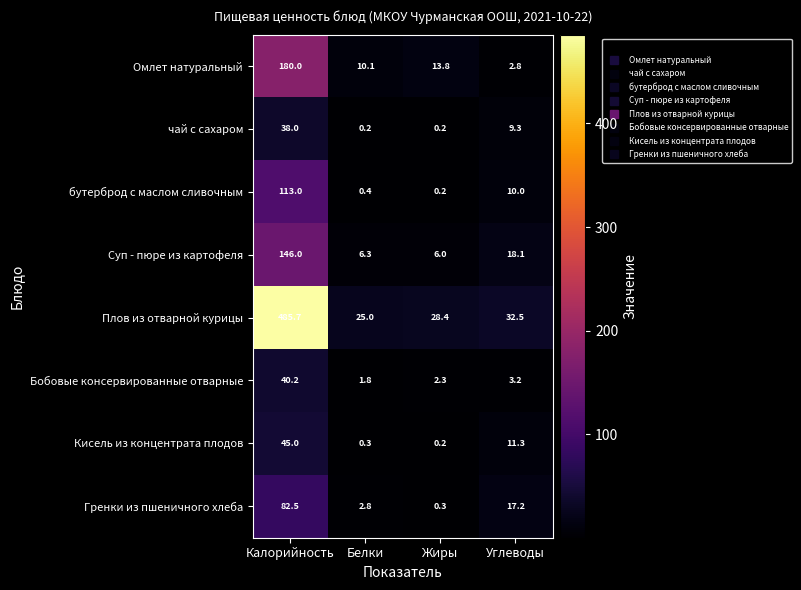

Which series has the largest total across all categories?

Плов из отварной курицы